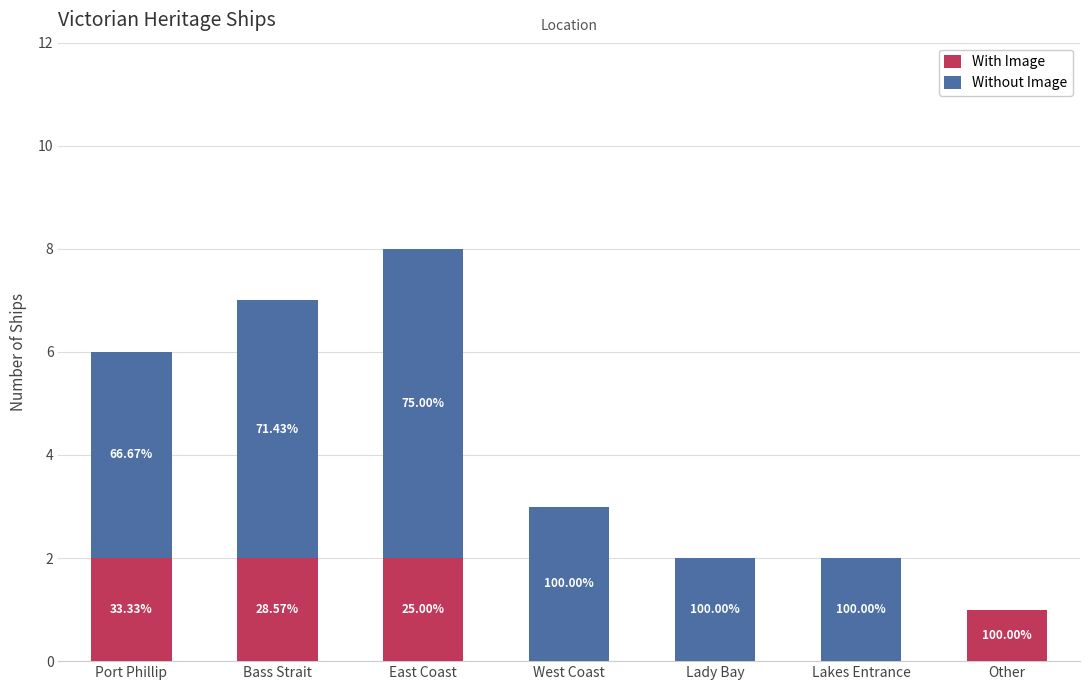

Which series has the largest total across all categories?

Without Image